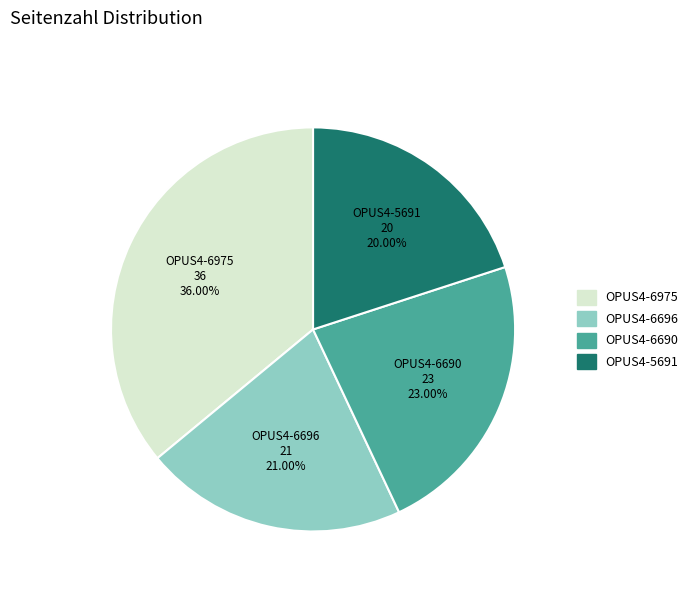

Does OPUS4-6690 represent more than half of the total?

No